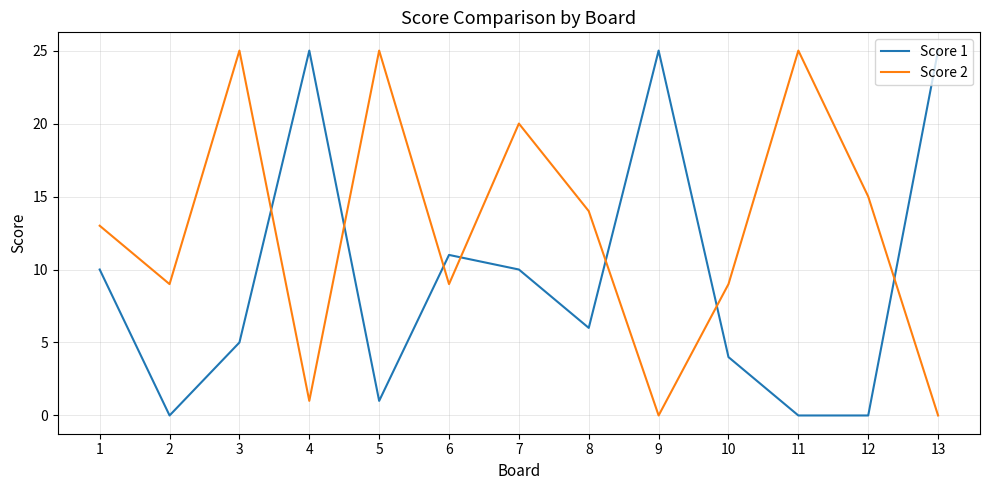

Is the value of Score 1 at 11 greater than the value of Score 2 at 8?

No